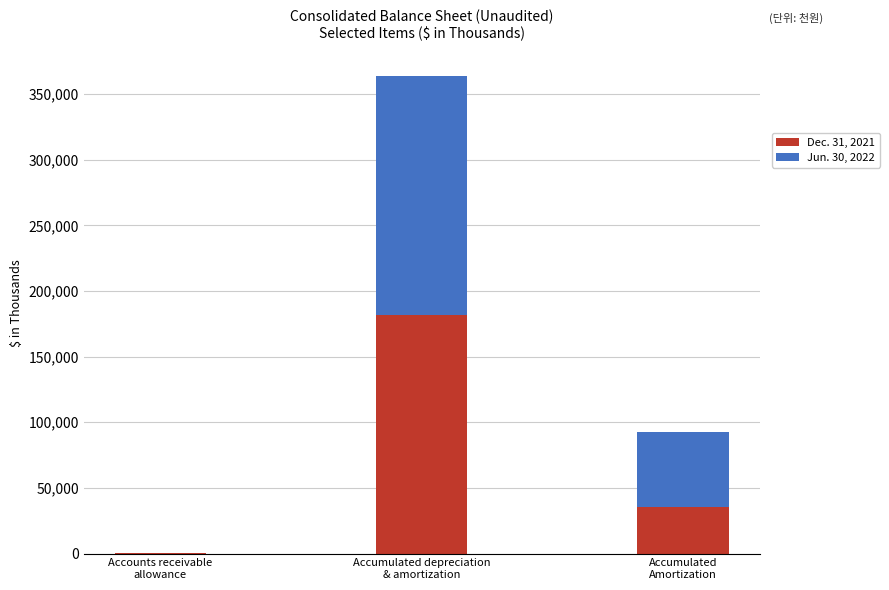

Does the chart contain stacked bars?

Yes